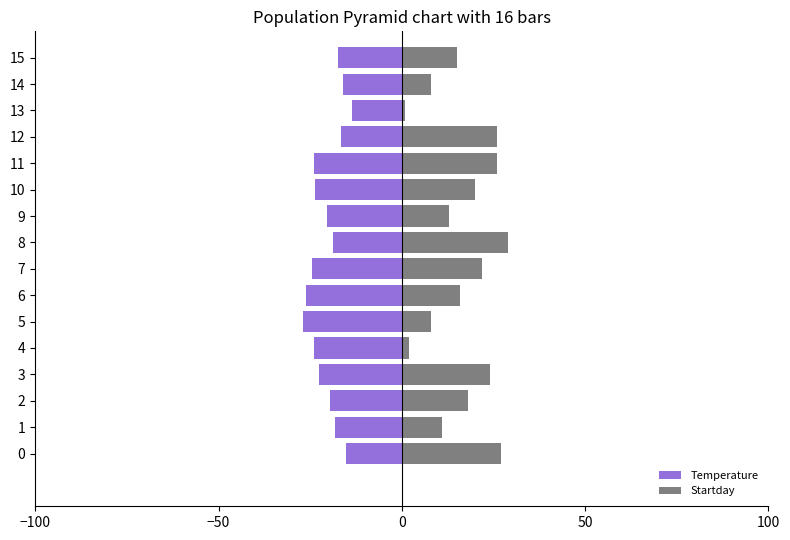

What is the highest value of the Temperature series?

-13.6